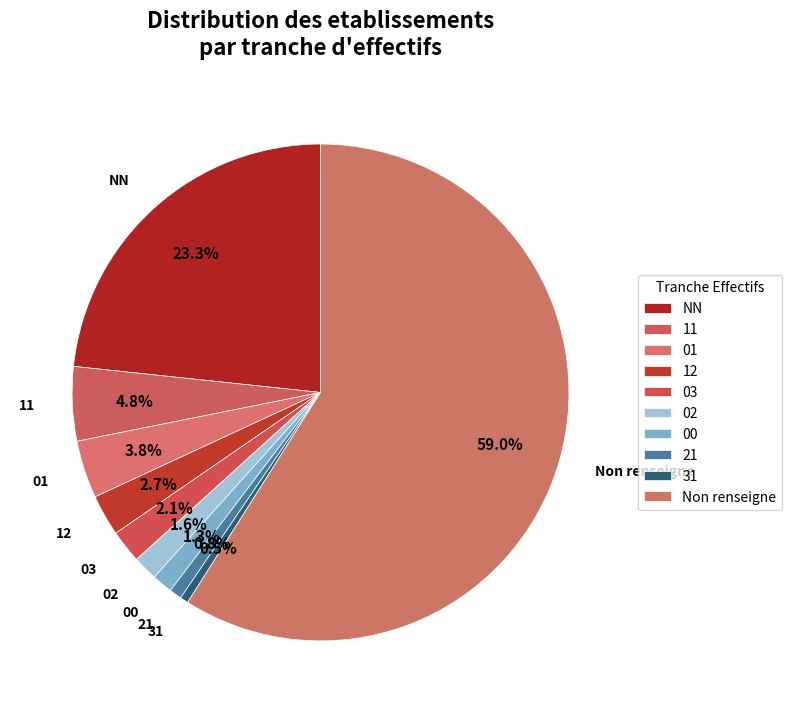

How many slices are in this pie chart?

10